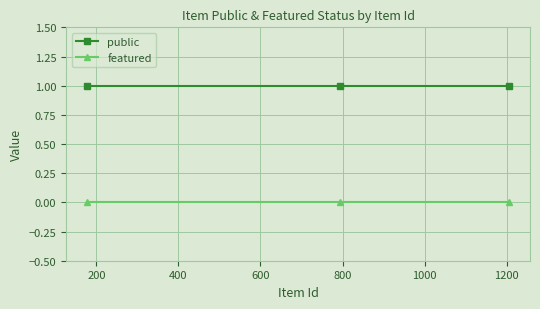

Count the number of categories in the chart.

3